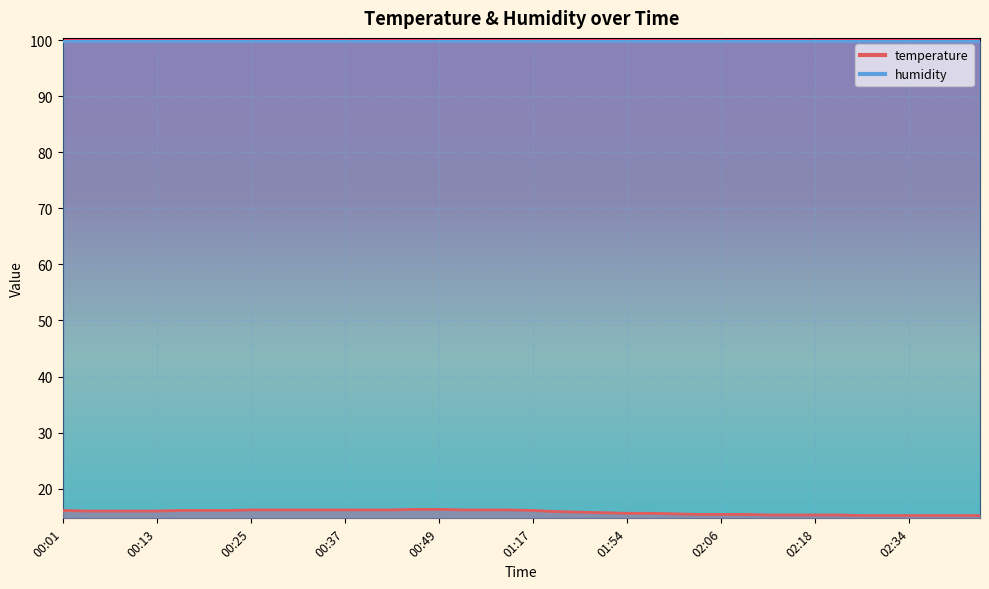

Count the number of categories in the chart.

40